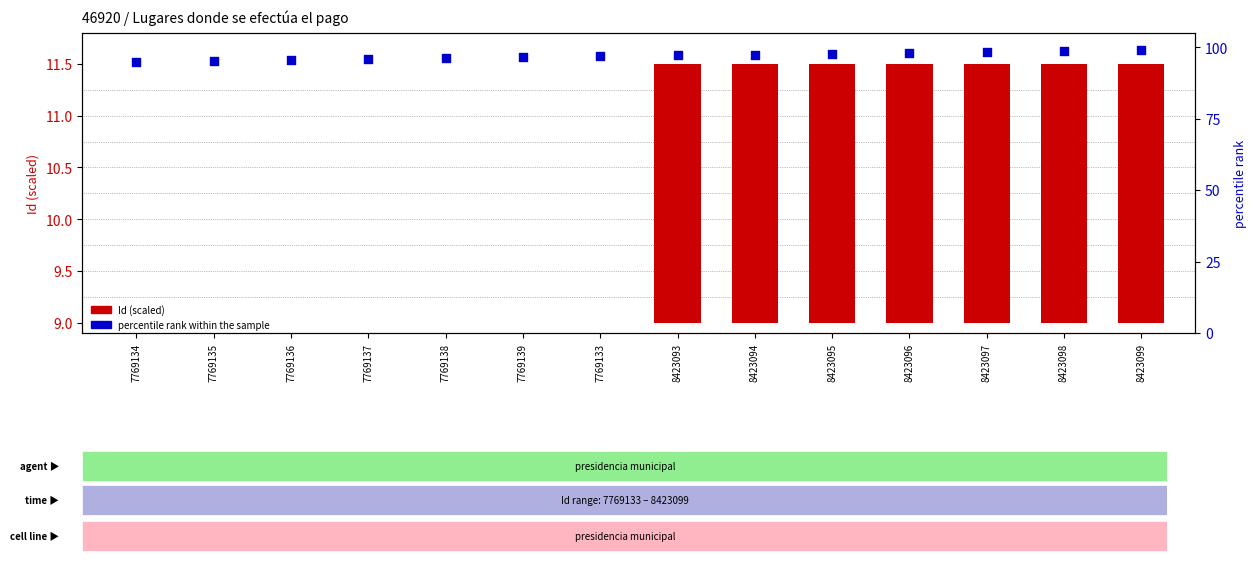

At how many categories does at least one series exceed 78?

14